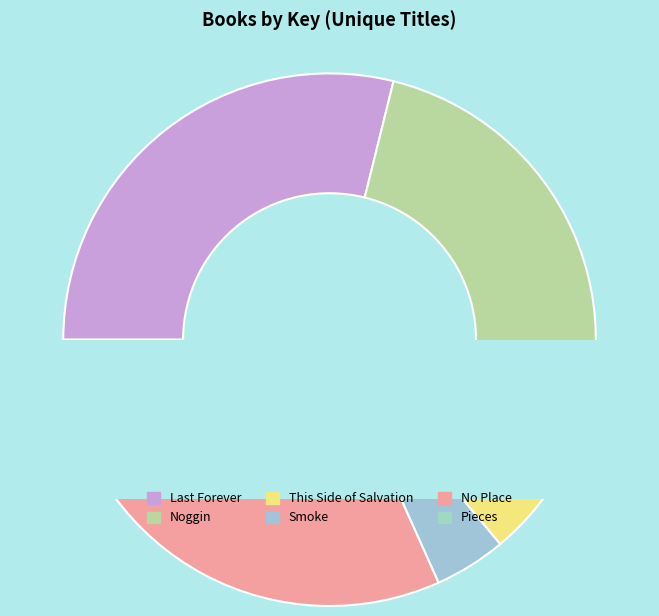

To the nearest percent, what is the combined percentage of This Side of Salvation and No Place?

35%